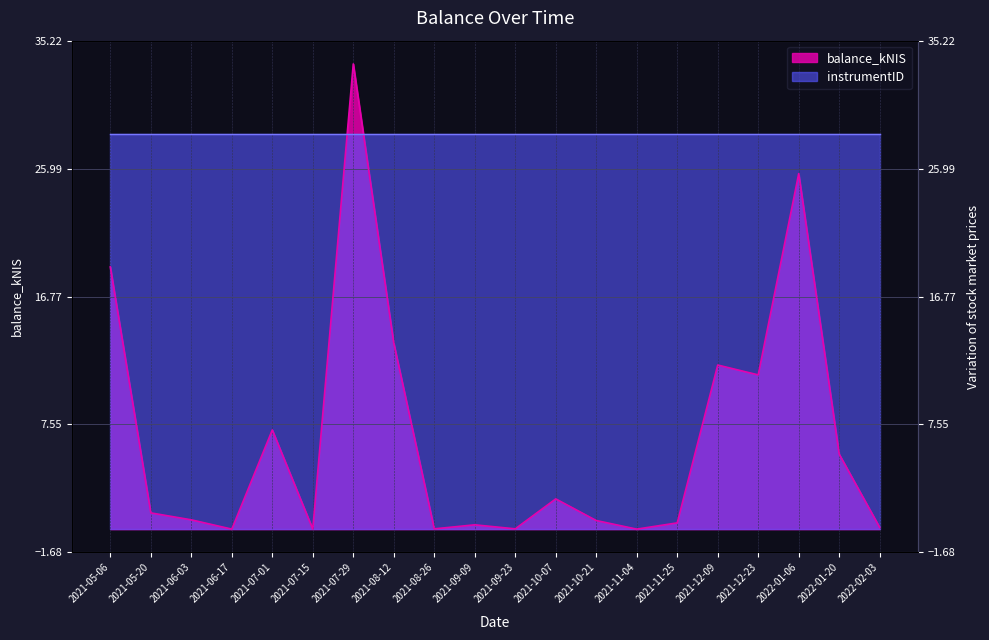

How many data points are above 1?

10